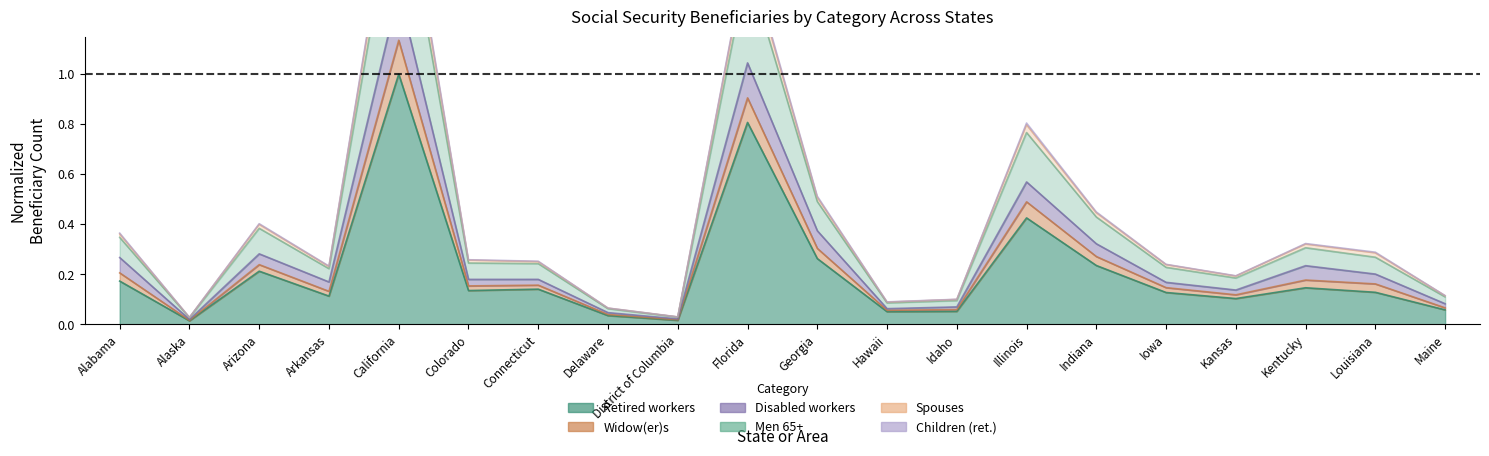

True or false: Children (ret.) and Men 65+ intersect in this chart.

False